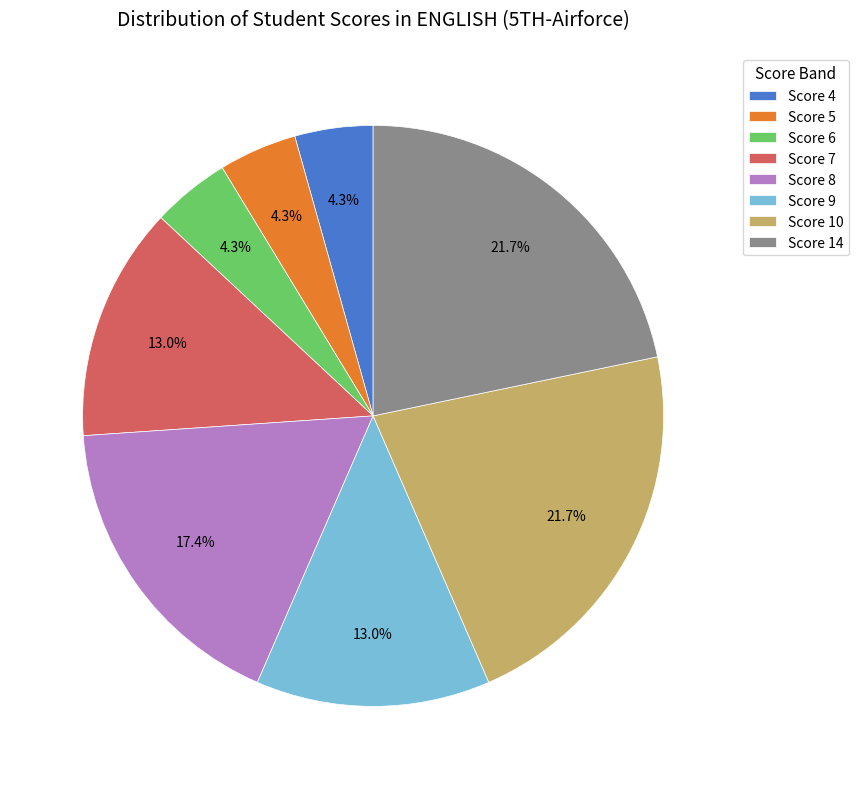

To the nearest percent, what portion does Score 4 represent?

4%